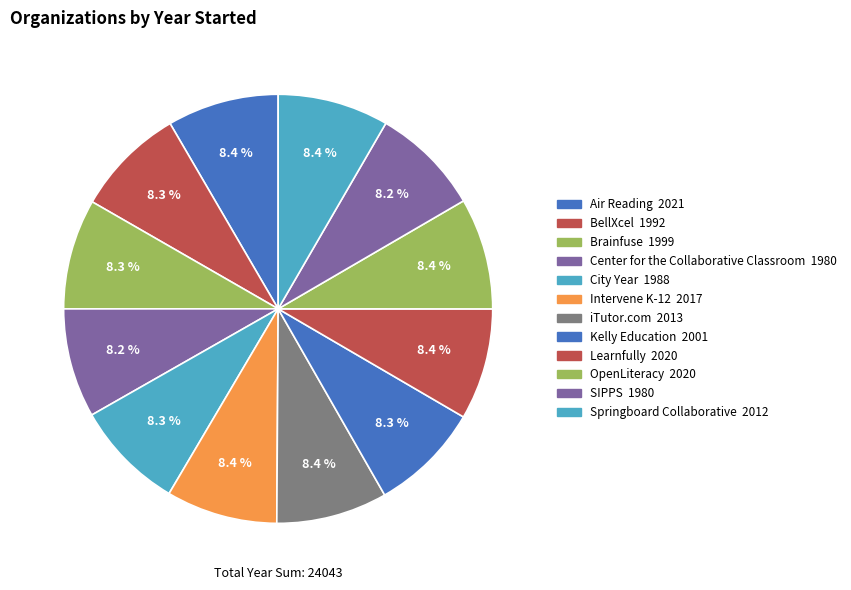

What percentage is the Intervene K-12 slice, to the nearest percent?

8%